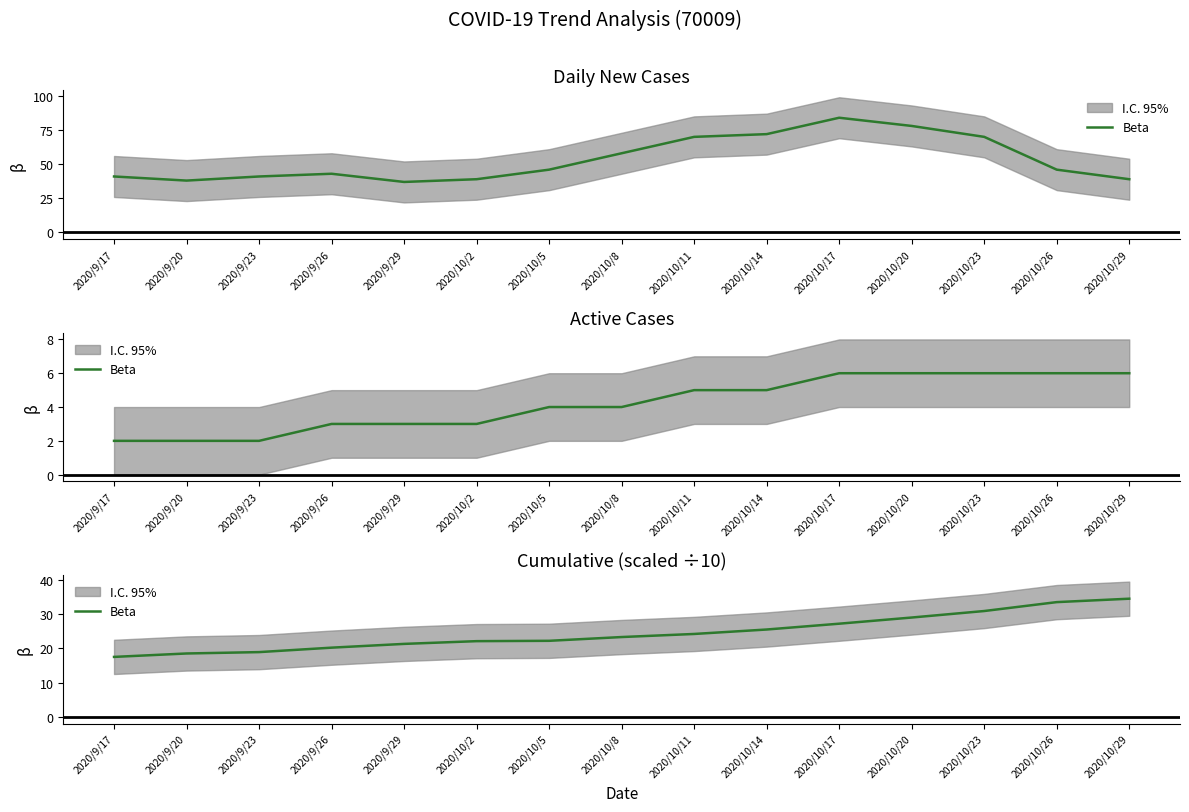

What is the ratio of the value at 2020/10/2 to the value at 2020/10/20?

0.8